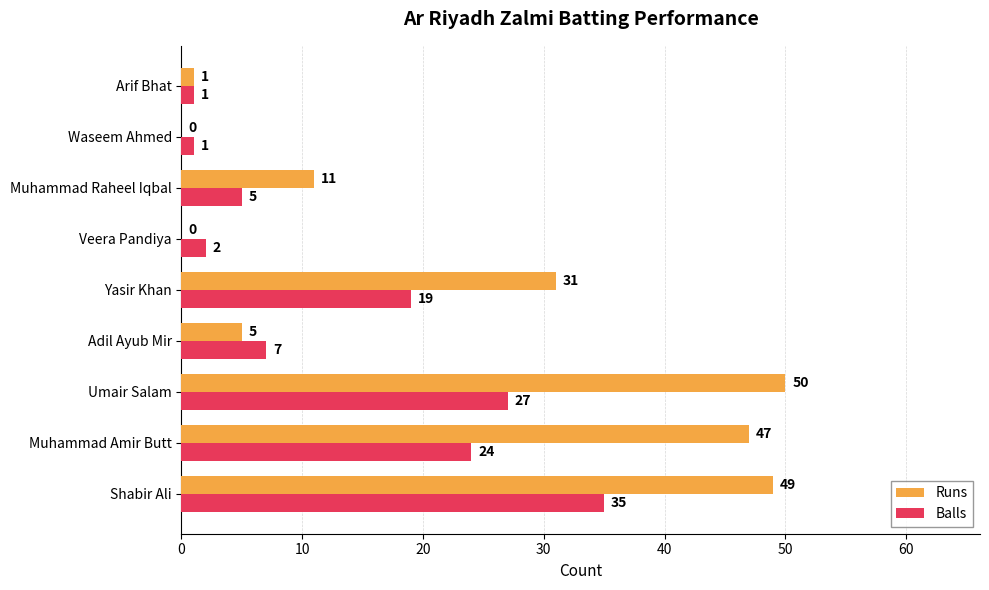

Which category has the highest value in the Balls series?

Shabir Ali